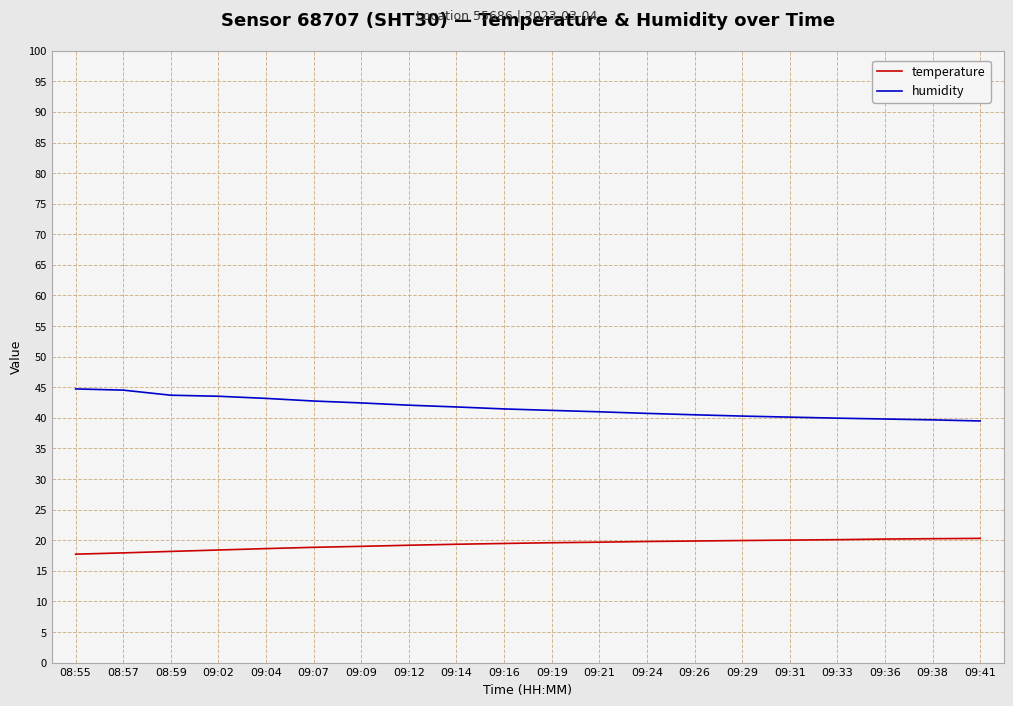

True or false: temperature and humidity intersect in this chart.

False